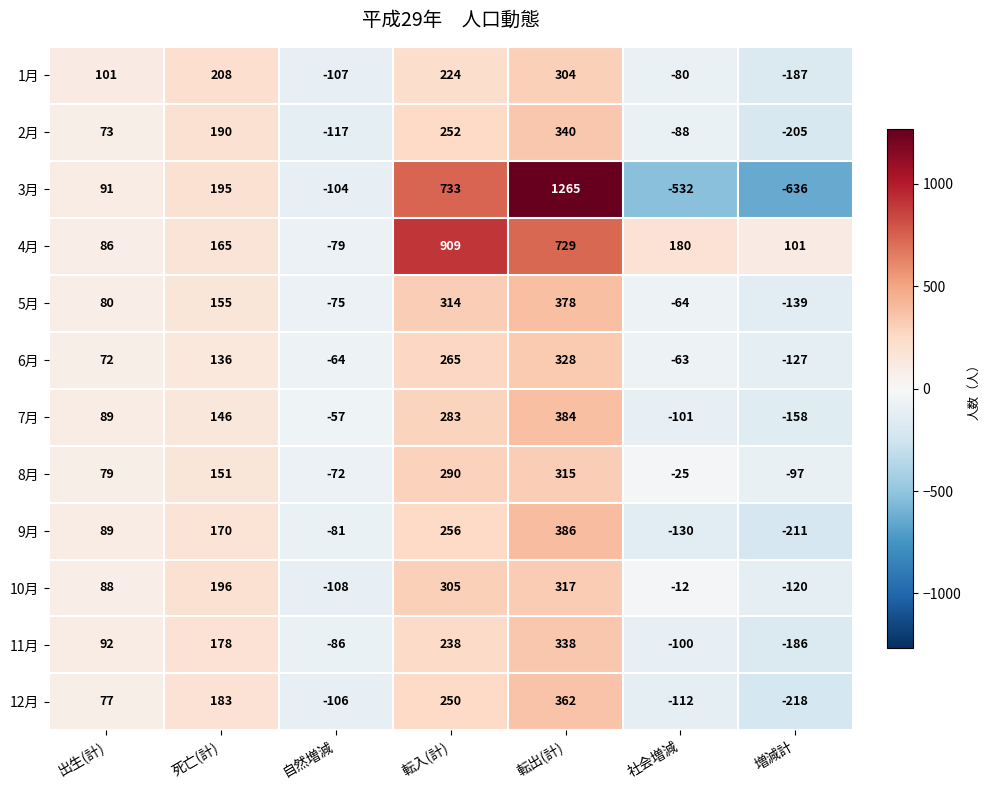

What is the average value of the 8月 series?

92